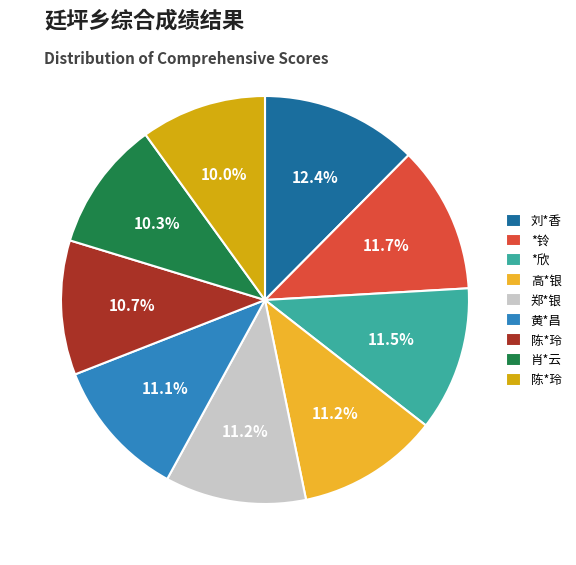

To the nearest percent, what is the average slice percentage?

11%